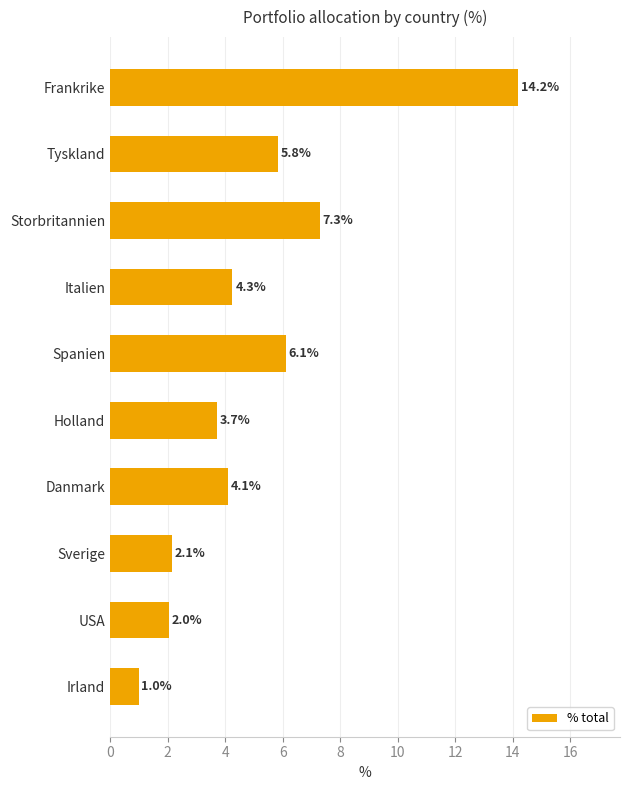

How many bars are there in total?

10